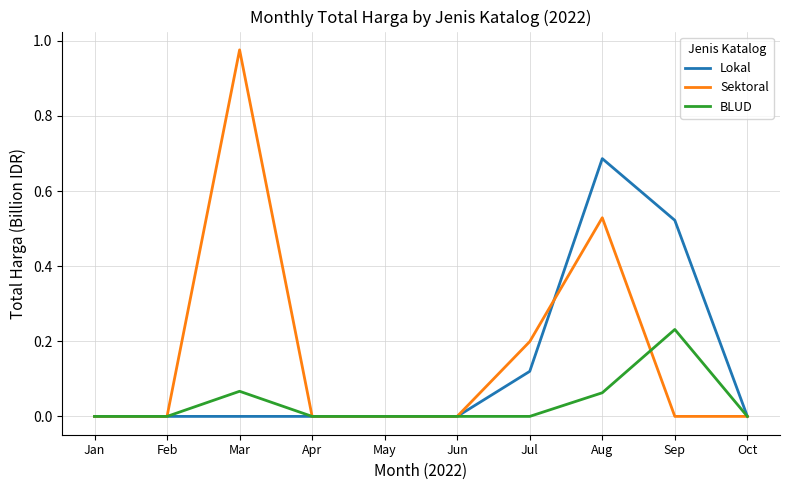

Is it true that BLUD equals 0.0 at Jan?

True